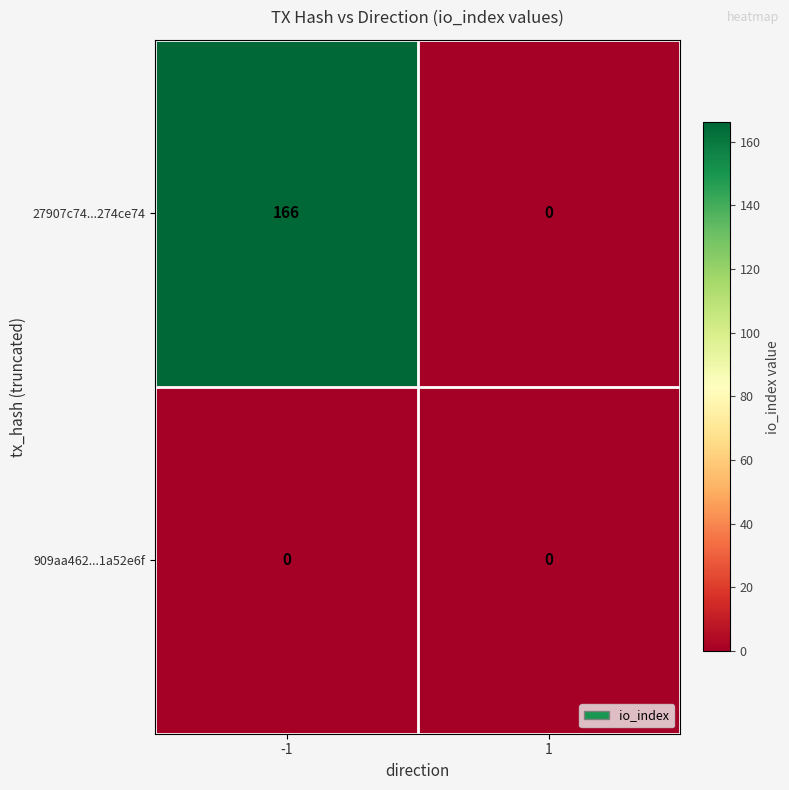

Between -1 and 1, which series saw the biggest shift?

27907c74...274ce74